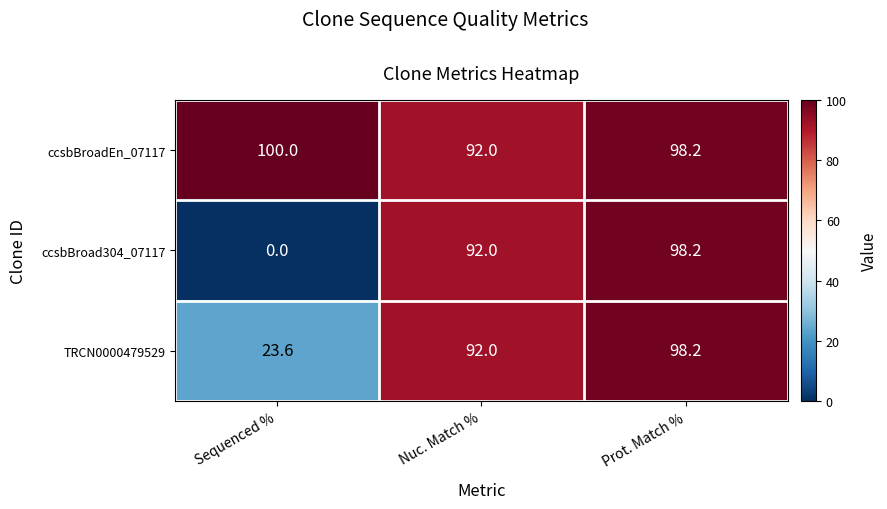

What is the sum of the TRCN0000479529 values at Sequenced % and Prot. Match %?

121.8